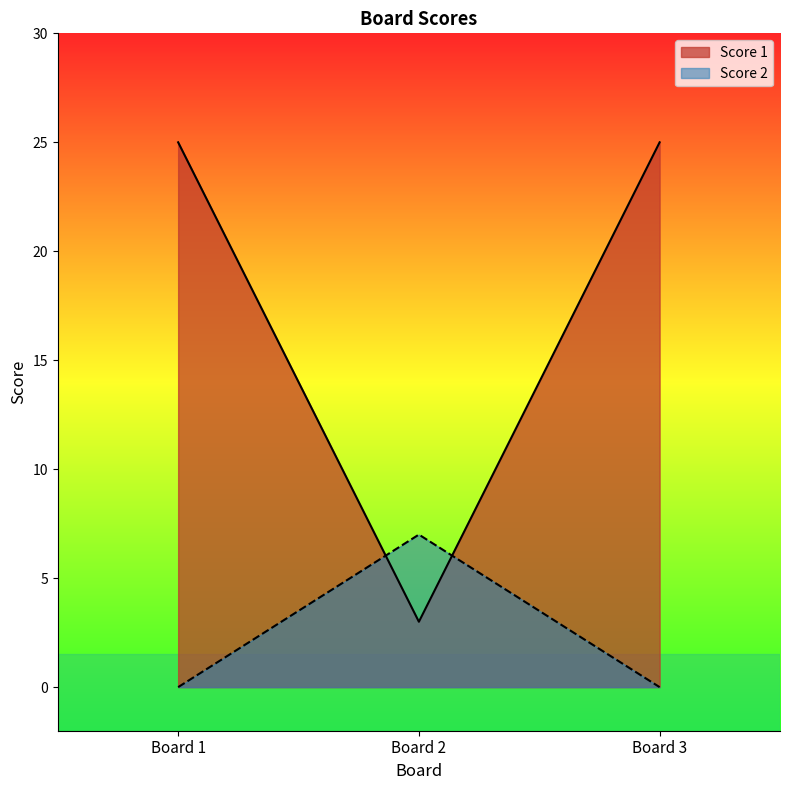

Between Board 1 and Board 2, which series saw the biggest shift?

Score 1